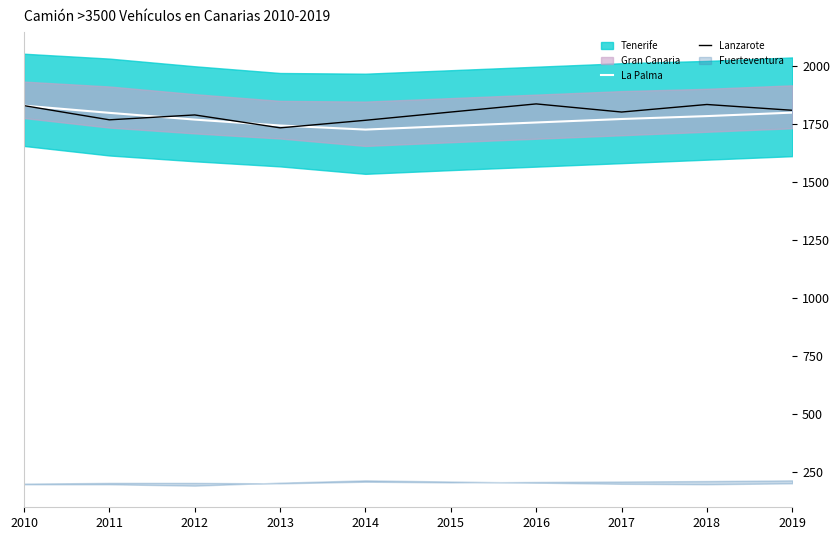

Between which two adjacent categories do La Palma and Lanzarote first intersect?

2011 and 2012